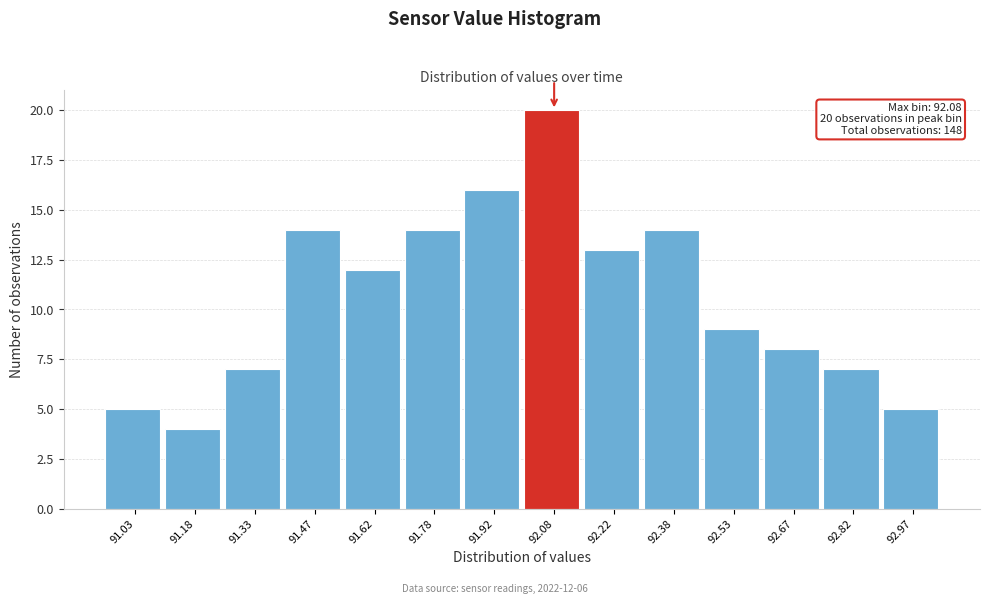

Which range on the x-axis has the tallest bar?

92.00 to 92.15